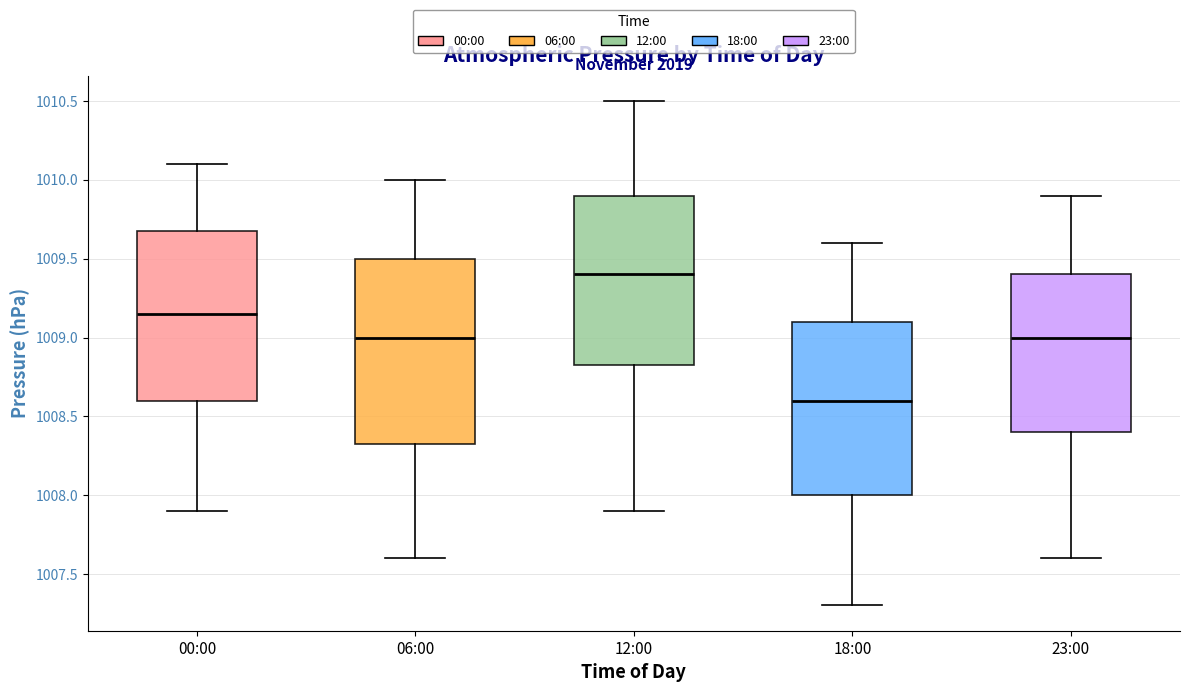

Which box's median line is the highest?

12:00